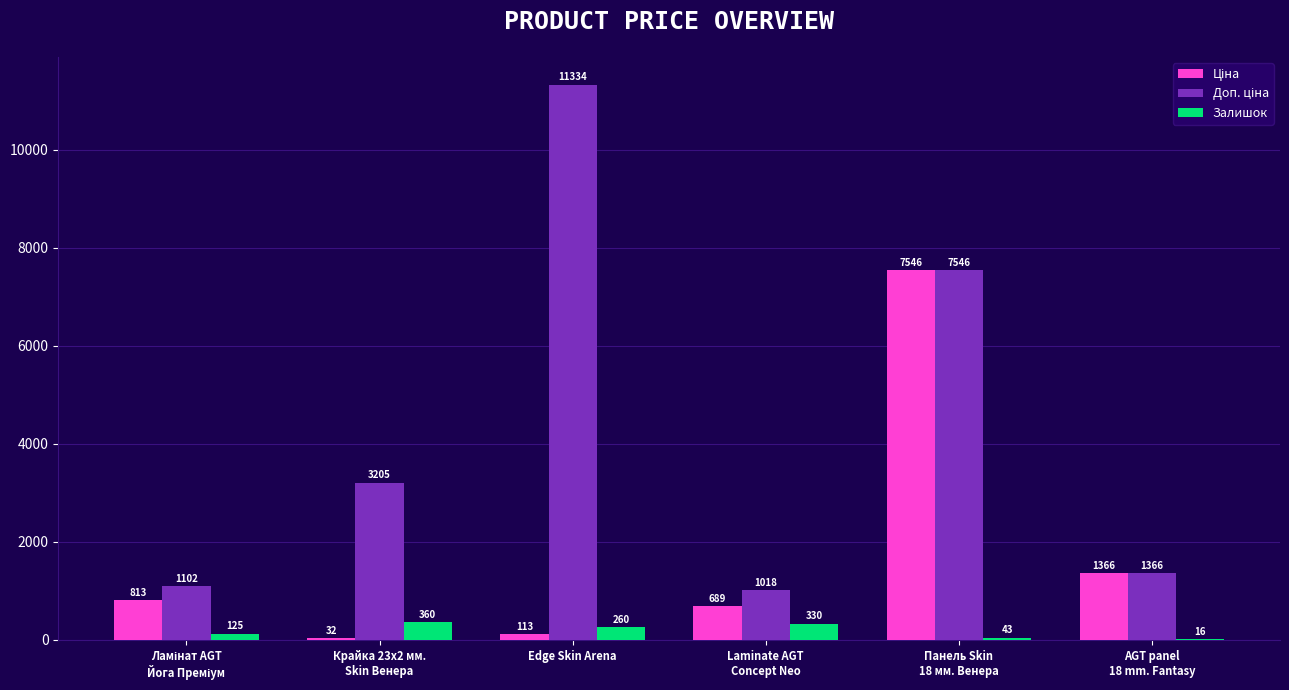

Count the number of data series in this chart.

3